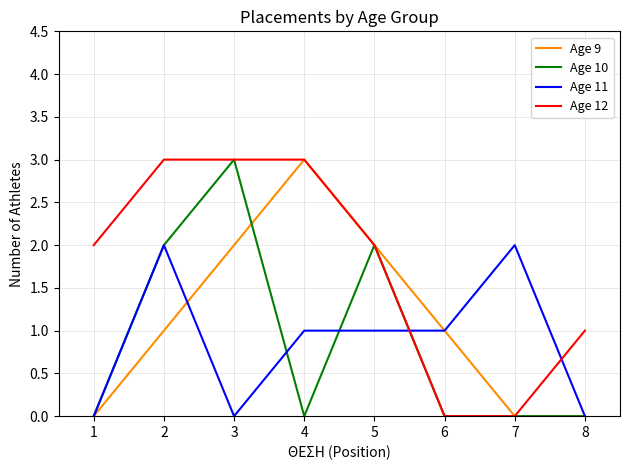

True or false: Age 12 has a value of 0 at 5.

False